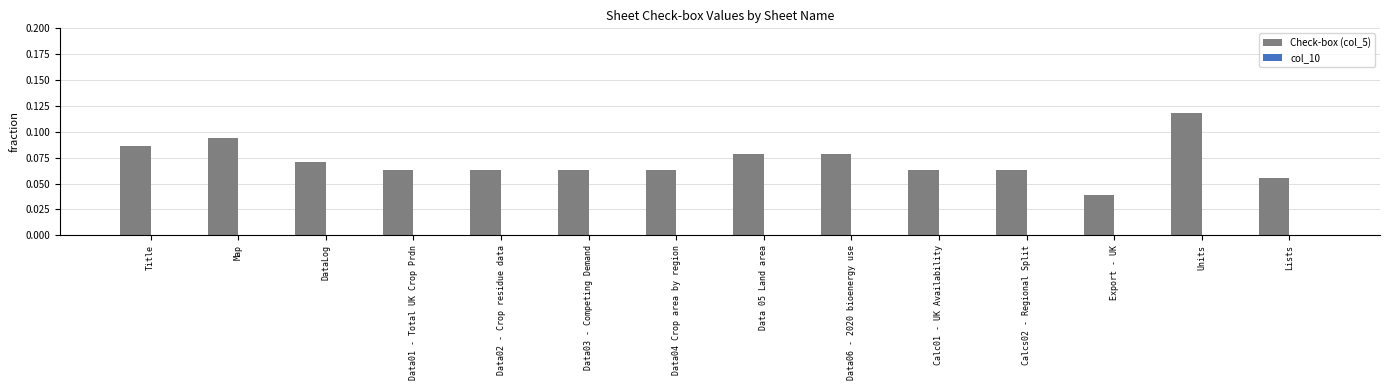

What is the label of the 13th bar from the right?

Map